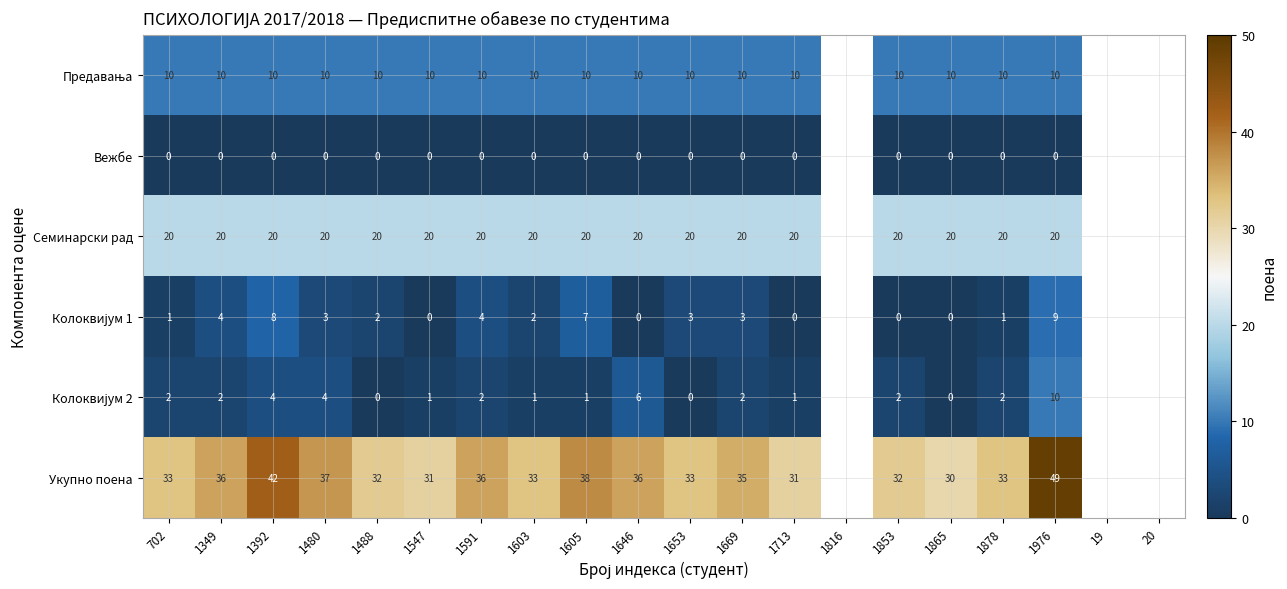

What is the spread (max minus min) of values at 1547?

31